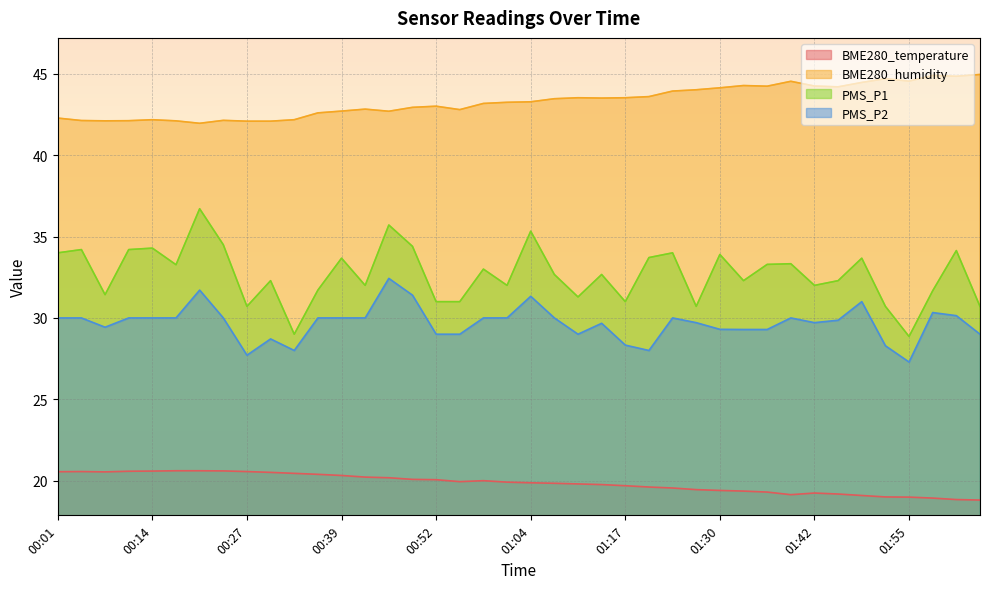

What is the maximum value for BME280_temperature?

20.6